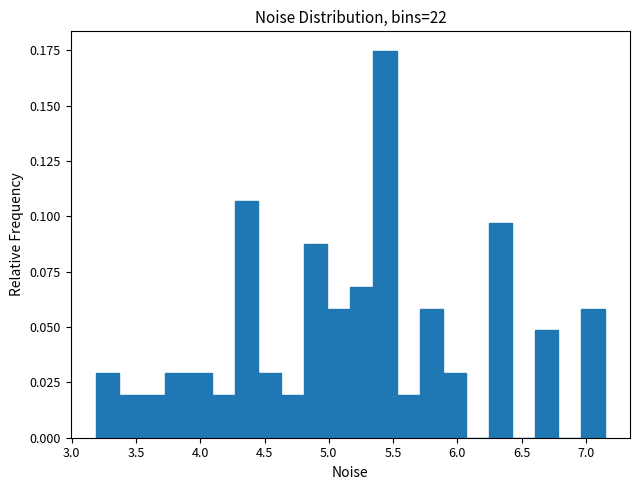

Around what value on the x-axis is the tallest bar? Give the approximate position of its centre, as read against the axis.

5.45